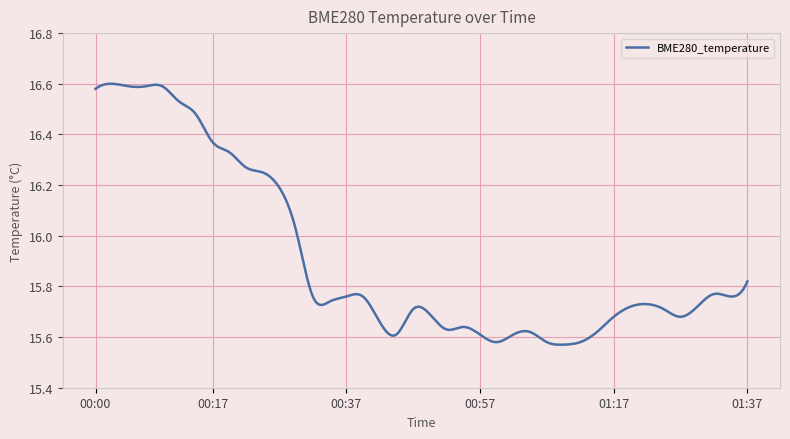

How many series are shown in this chart?

1